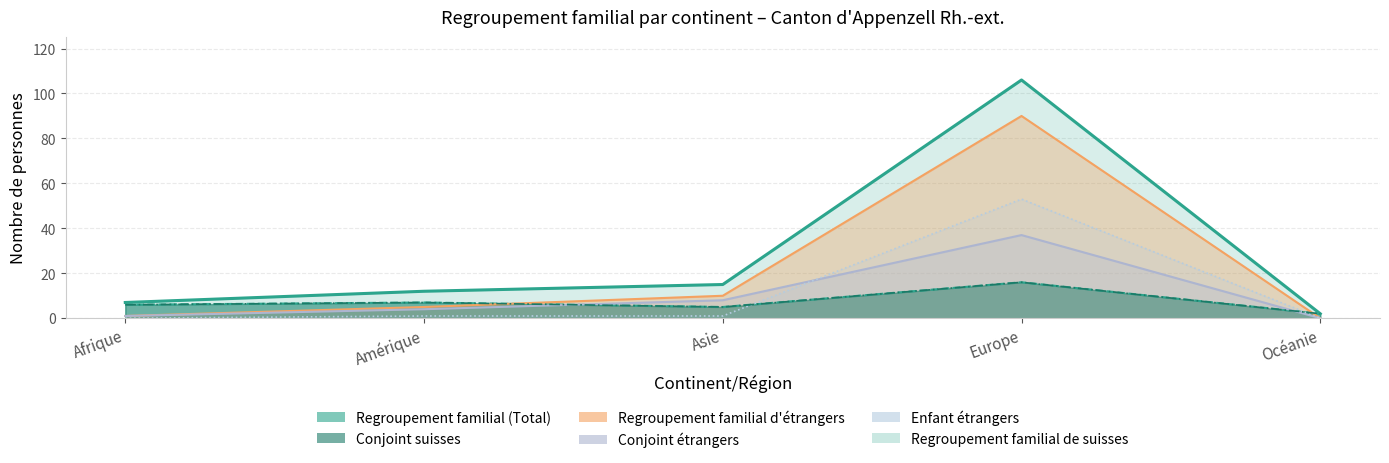

What is the difference between the maximum and minimum values in the Conjoint etrangers series?

37